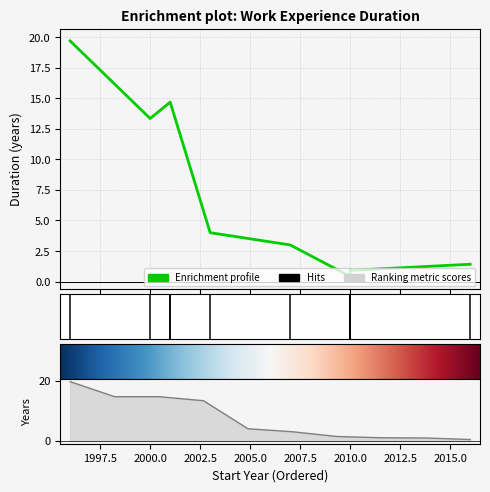

How many categories are shown in the chart?

10